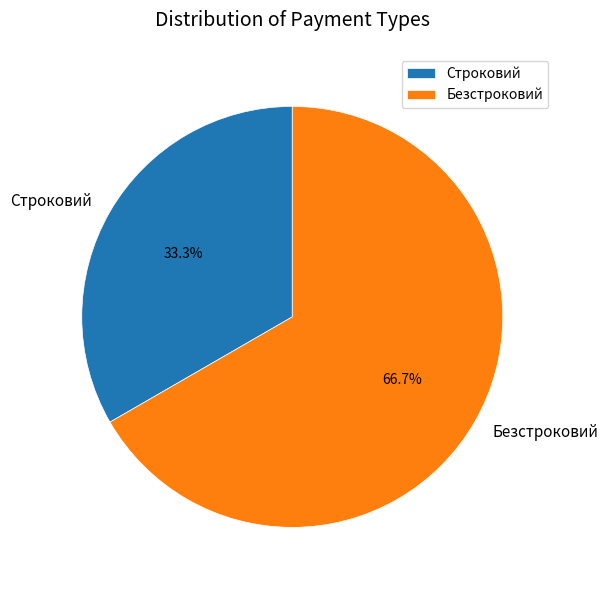

True or false: Безстроковий accounts for 73% of the total.

False